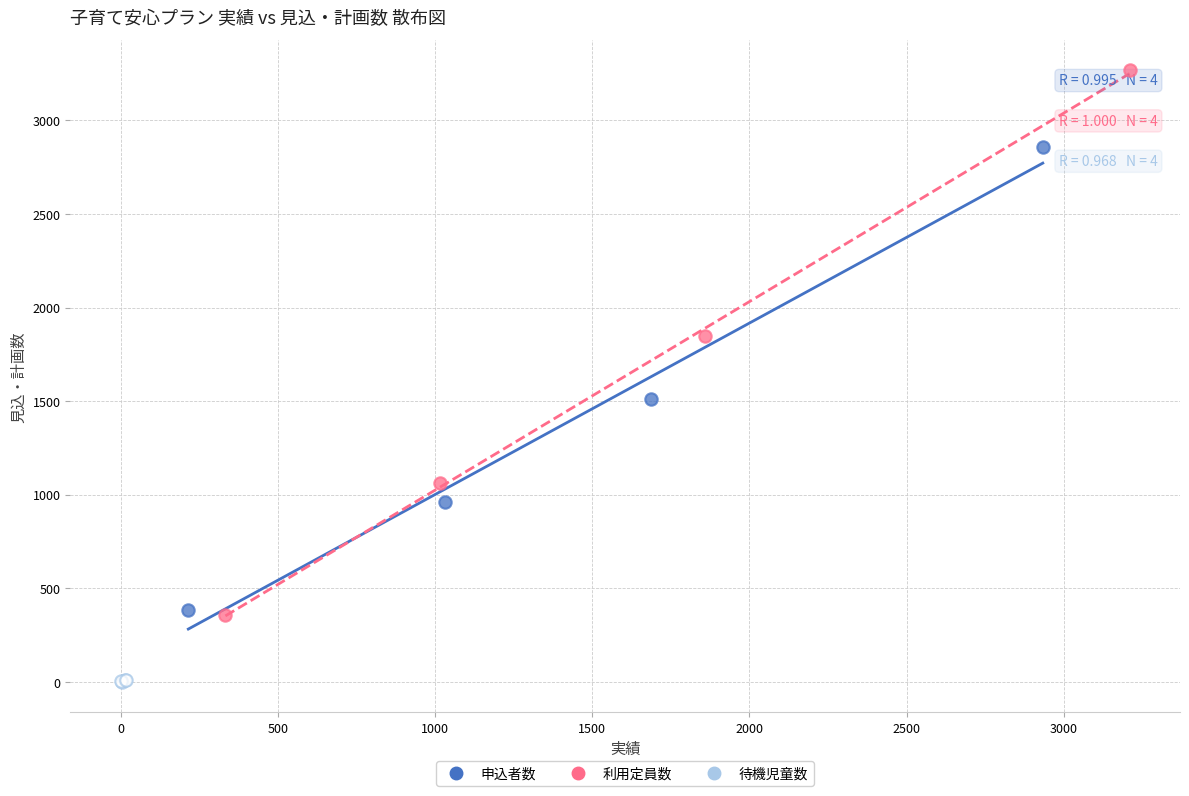

Which series reaches the maximum Y coordinate?

利用定員数